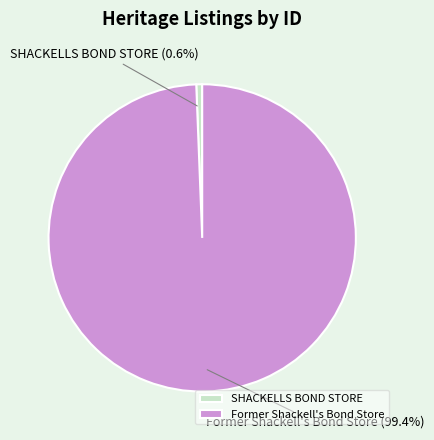

To the nearest percent, what percentage of the pie is Former Shackell's Bond Store?

99%